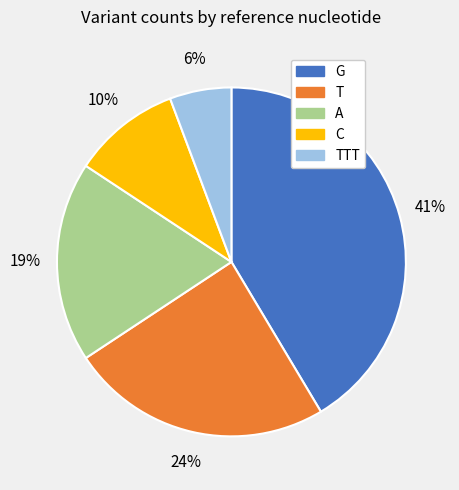

Is there a majority slice in this chart?

No